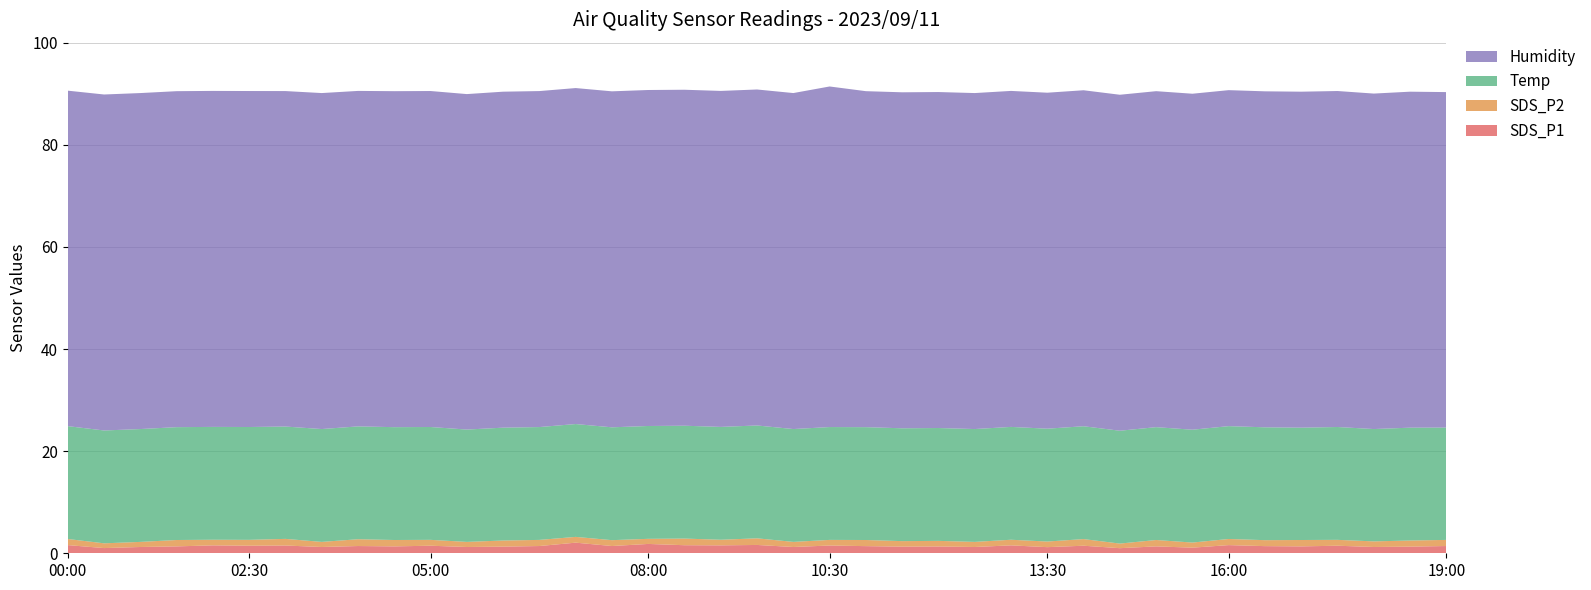

Reading left to right, extract all data points from this chart.

SDS_P1: 00:00=1.6	00:30=1.0	01:00=1.2	01:30=1.4	02:00=1.6	02:30=1.5	03:00=1.5	03:30=1.2	04:00=1.4	04:30=1.4	05:00=1.5	05:30=1.2	06:00=1.3	06:30=1.4	07:00=2.1	07:30=1.4	08:00=1.8	08:30=1.6	09:00=1.6	09:30=1.6	10:00=1.2	10:30=1.5	11:00=1.4	11:30=1.3	12:00=1.3	12:30=1.2	13:00=1.6	13:30=1.2	14:00=1.5	14:30=1.0	15:00=1.4	15:30=1.1	16:00=1.6	16:30=1.4	17:00=1.4	17:30=1.5	18:00=1.2	18:30=1.3	19:00=1.4
SDS_P2: 00:00=1.2	00:30=0.9	01:00=1.0	01:30=1.2	02:00=1.1	02:30=1.1	03:00=1.3	03:30=1.0	04:00=1.3	04:30=1.2	05:00=1.1	05:30=1.0	06:00=1.2	06:30=1.2	07:00=1.1	07:30=1.1	08:00=1.0	08:30=1.3	09:00=1.1	09:30=1.3	10:00=1.0	10:30=1.1	11:00=1.2	11:30=1.1	12:00=1.1	12:30=1.0	13:00=1.1	13:30=1.1	14:00=1.3	14:30=0.9	15:00=1.2	15:30=1.0	16:00=1.2	16:30=1.2	17:00=1.2	17:30=1.1	18:00=1.1	18:30=1.2	19:00=1.2
Temp: 00:00=22.1	00:30=22.1	01:00=22.1	01:30=22.1	02:00=22.1	02:30=22.1	03:00=22.0	03:30=22.1	04:00=22.1	04:30=22.1	05:00=22.1	05:30=22.0	06:00=22.1	06:30=22.1	07:00=22.1	07:30=22.1	08:00=22.1	08:30=22.1	09:00=22.1	09:30=22.1	10:00=22.1	10:30=22.1	11:00=22.1	11:30=22.1	12:00=22.1	12:30=22.1	13:00=22.1	13:30=22.1	14:00=22.1	14:30=22.1	15:00=22.1	15:30=22.1	16:00=22.1	16:30=22.1	17:00=22.0	17:30=22.1	18:00=22.0	18:30=22.1	19:00=22.0
Humidity: 00:00=65.7	00:30=65.8	01:00=65.8	01:30=65.8	02:00=65.8	02:30=65.8	03:00=65.7	03:30=65.8	04:00=65.7	04:30=65.8	05:00=65.8	05:30=65.7	06:00=65.8	06:30=65.8	07:00=65.8	07:30=65.8	08:00=65.8	08:30=65.8	09:00=65.8	09:30=65.8	10:00=65.8	10:30=66.7	11:00=65.8	11:30=65.8	12:00=65.8	12:30=65.8	13:00=65.8	13:30=65.8	14:00=65.8	14:30=65.8	15:00=65.8	15:30=65.8	16:00=65.8	16:30=65.8	17:00=65.8	17:30=65.8	18:00=65.7	18:30=65.8	19:00=65.7